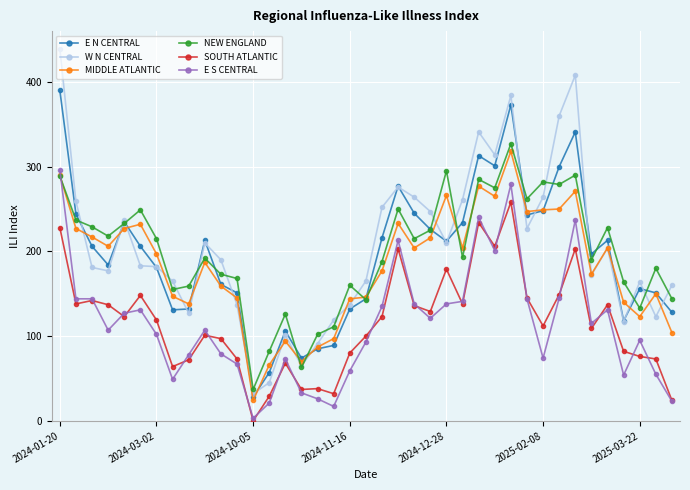

What are all the series names shown in the legend?

E N CENTRAL, W N CENTRAL, MIDDLE ATLANTIC, NEW ENGLAND, SOUTH ATLANTIC, E S CENTRAL